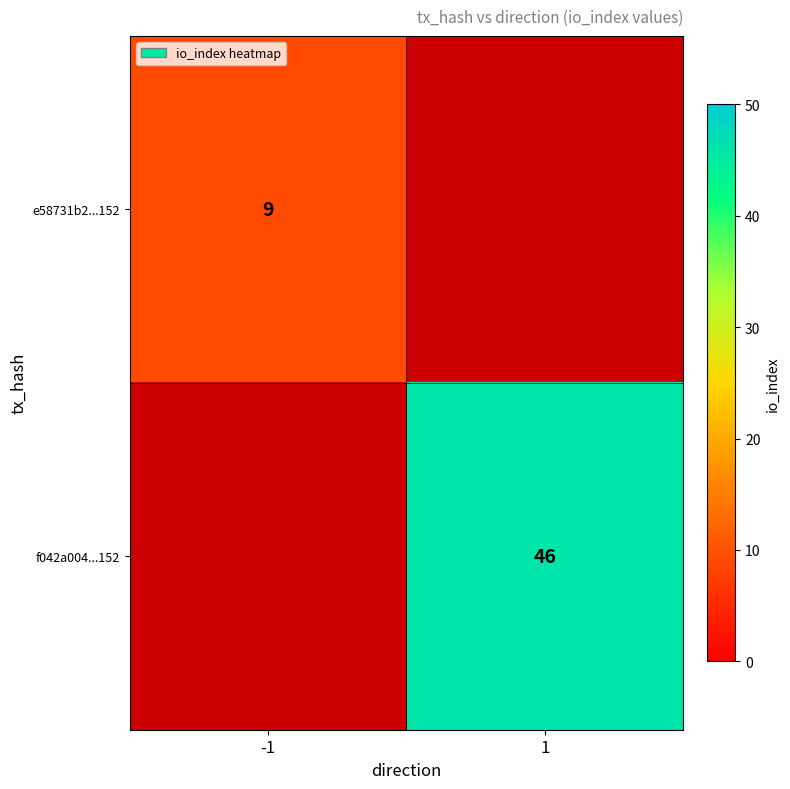

The value of e58731b2...152 at -1 is 9. True or false?

True